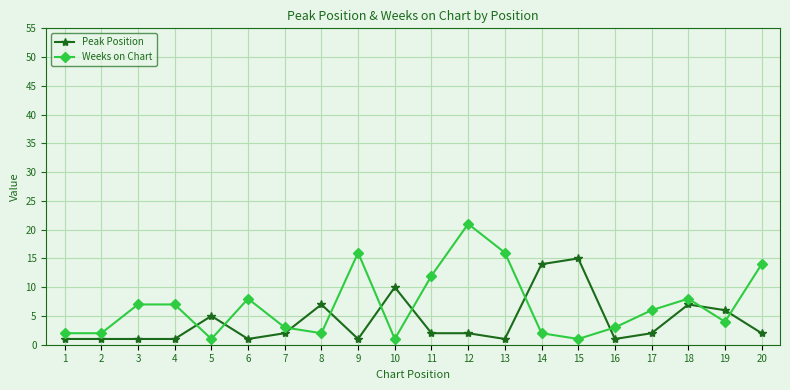

Does the chart display data point markers on the line(s)?

Yes